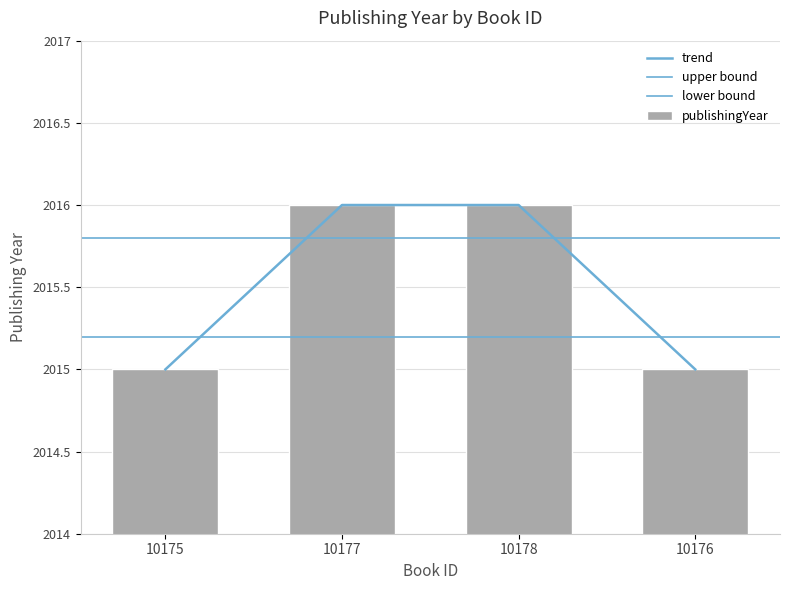

List the labels in order of value, largest first.

10177, 10178, 10175, 10176